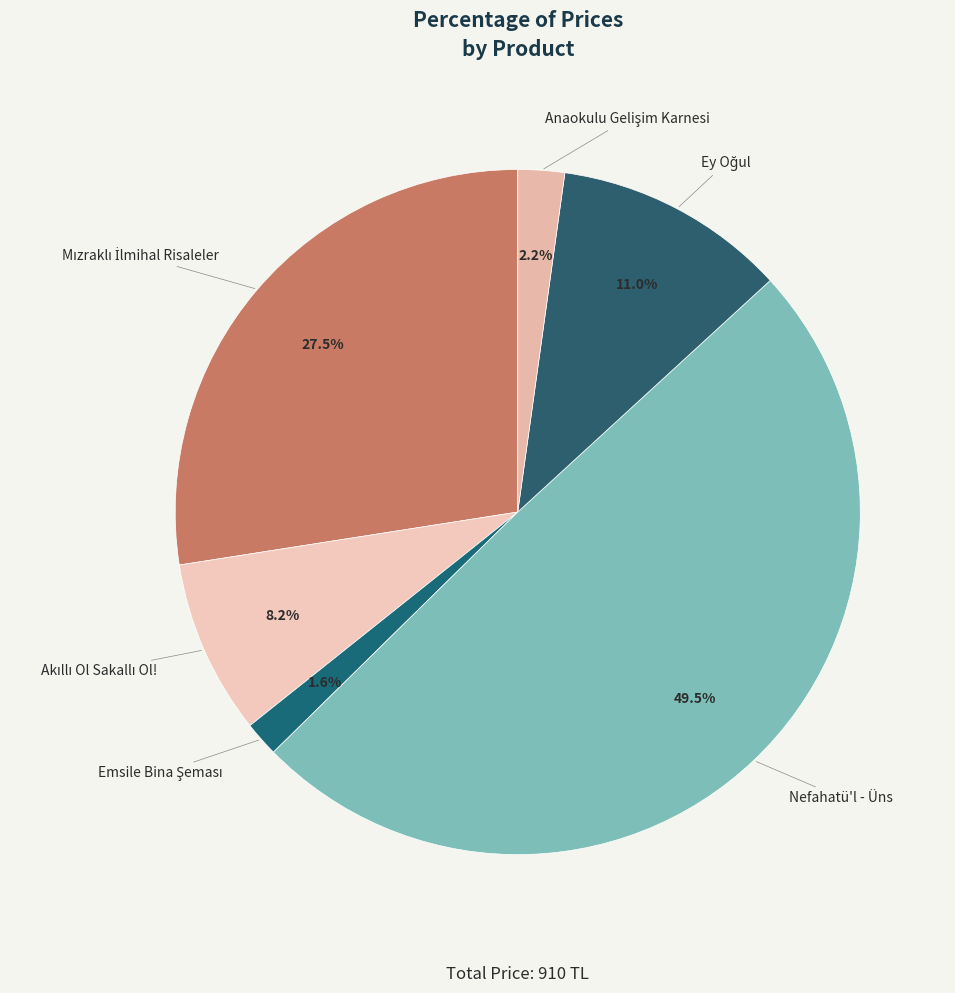

Which slice is the smallest?

Emsile Bina Şeması